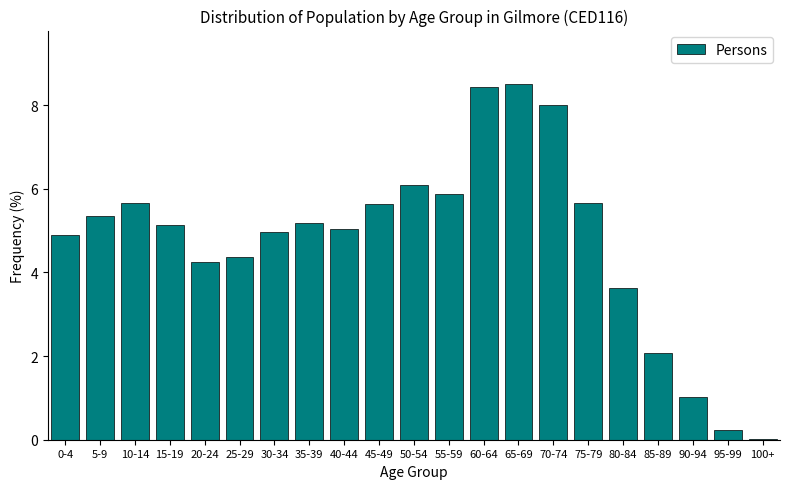

What is the sum of the values at 0-4 and 10-14?

10.6